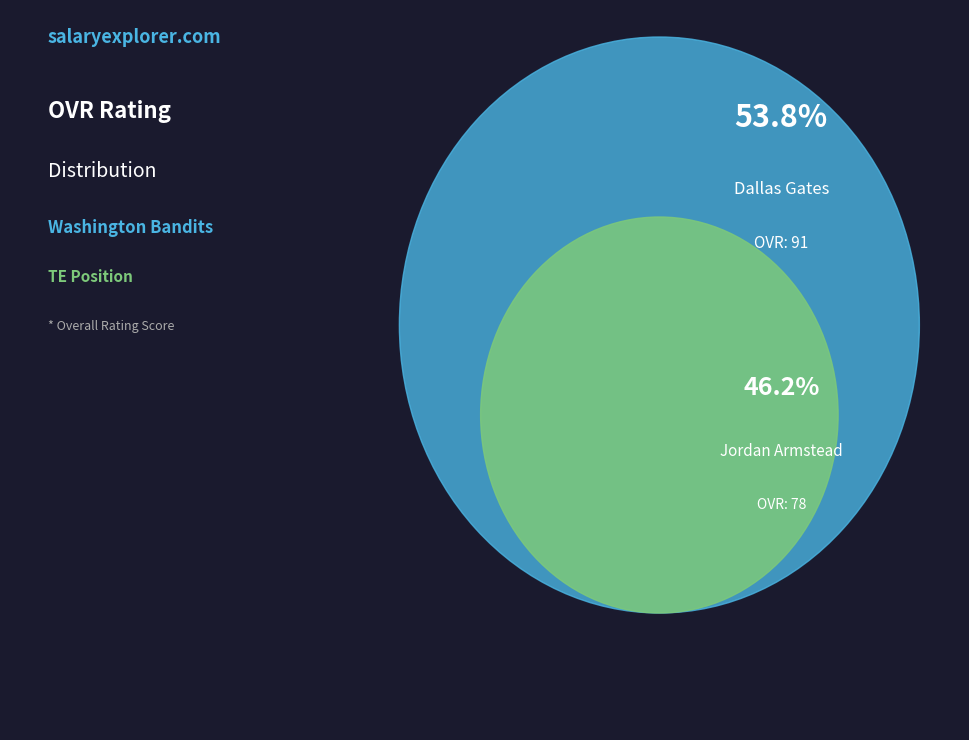

How many segments does this pie chart have?

2